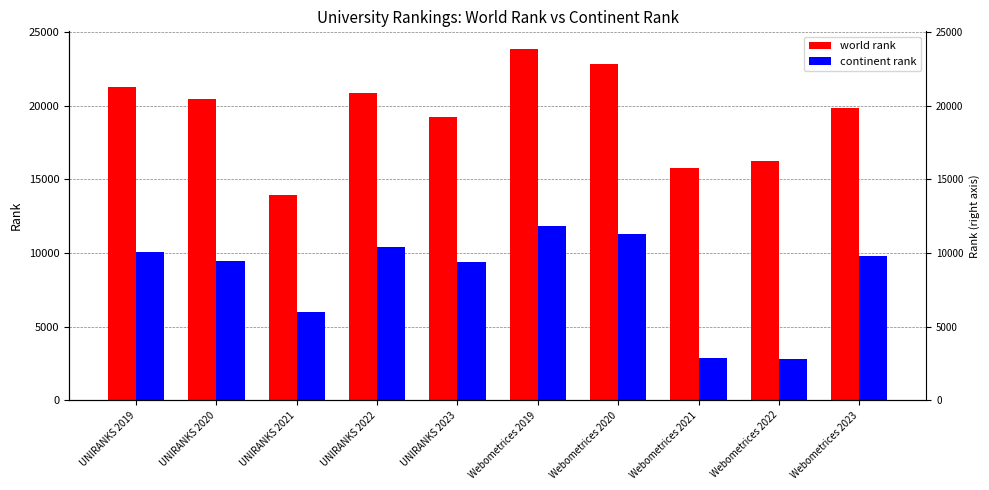

What is the maximum value shown in the chart?

23870